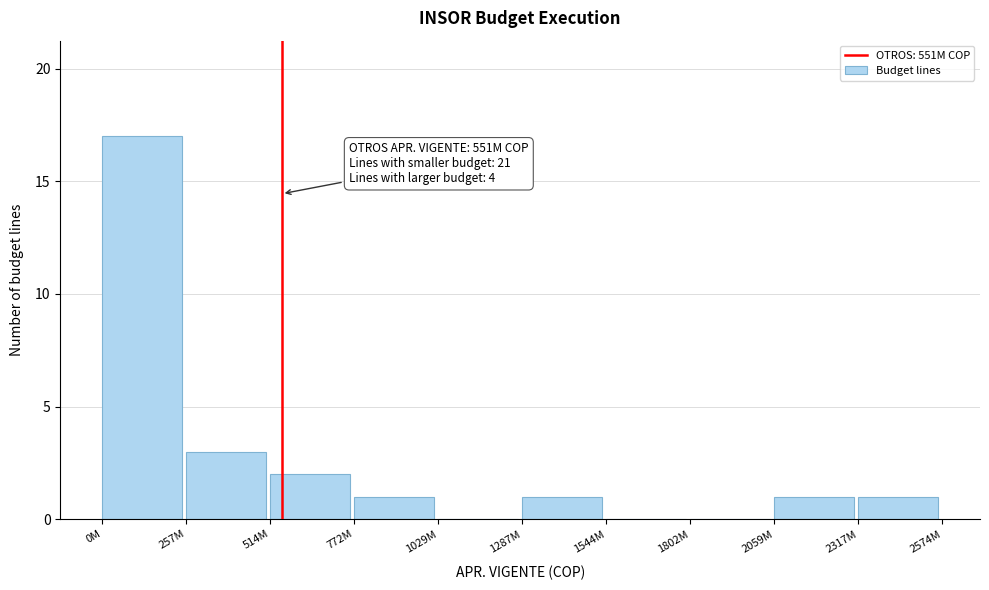

Reading right to left, what are all the values shown in this chart?

2317M=1	2059M=1	1802M=0	1544M=0	1287M=1	1029M=0	772M=1	514M=2	257M=3	0M=17